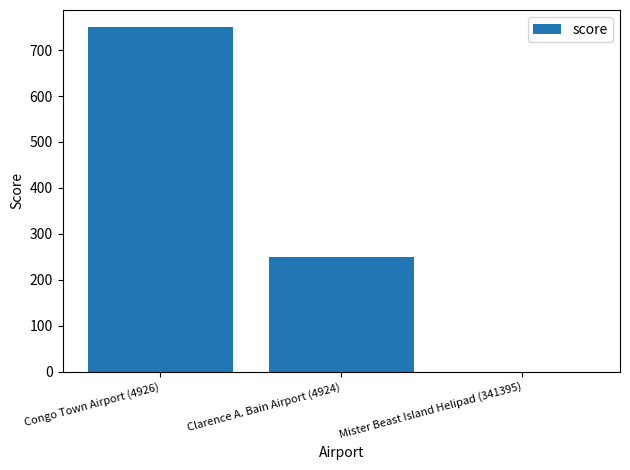

Which category has the highest value across all series?

Congo Town Airport (4926)